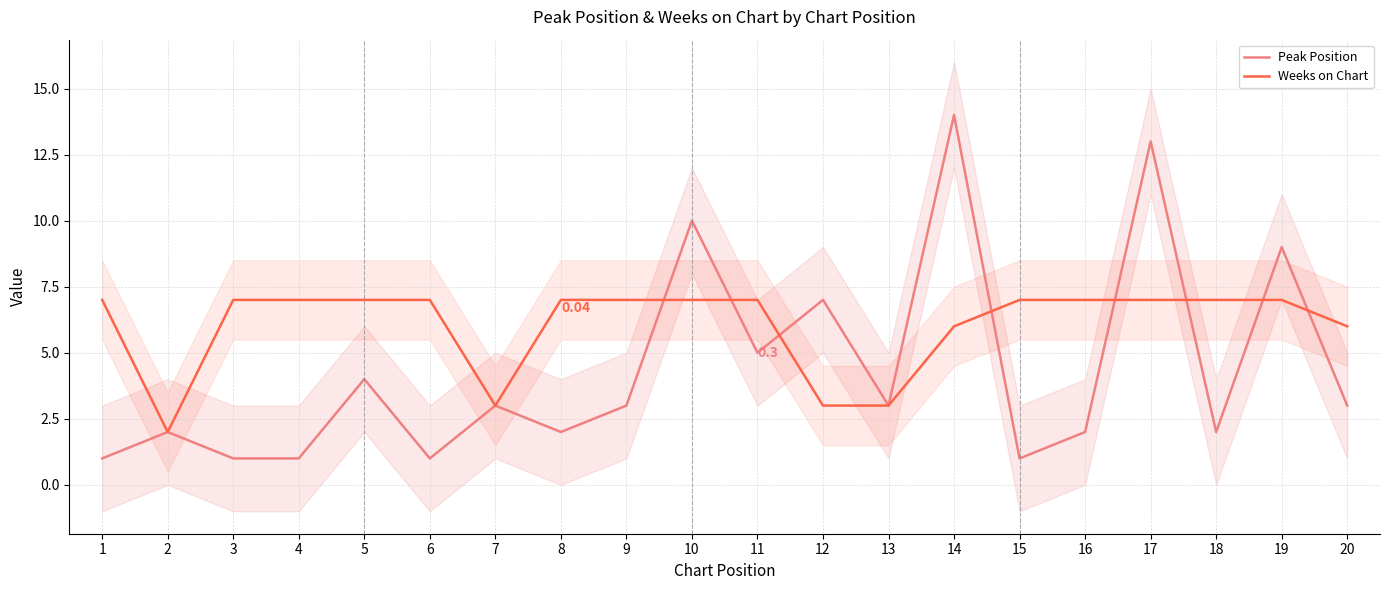

What is the value of the Peak Position point at the 19th from the left?

9